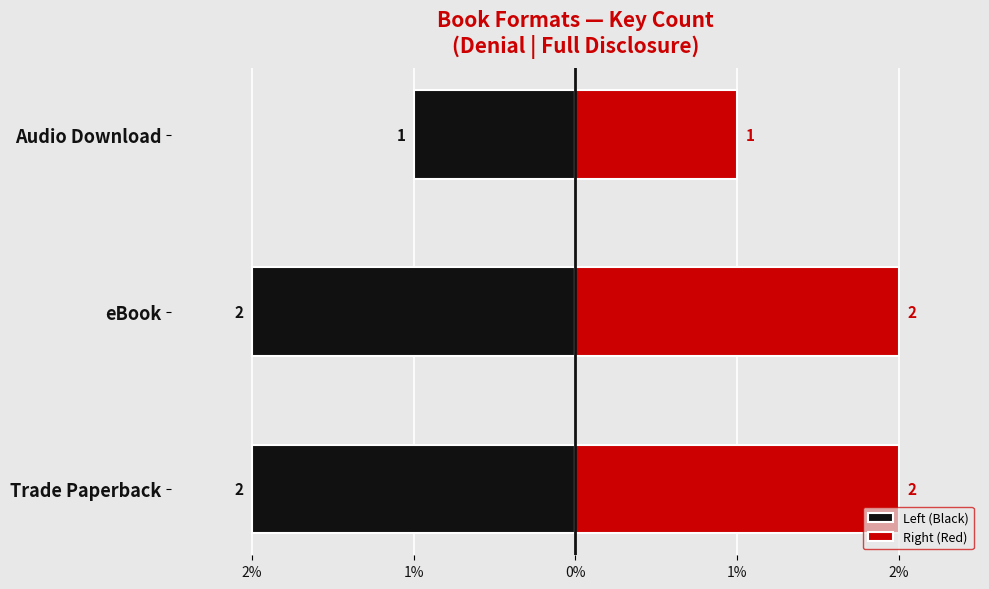

How many bars are there in each group?

2